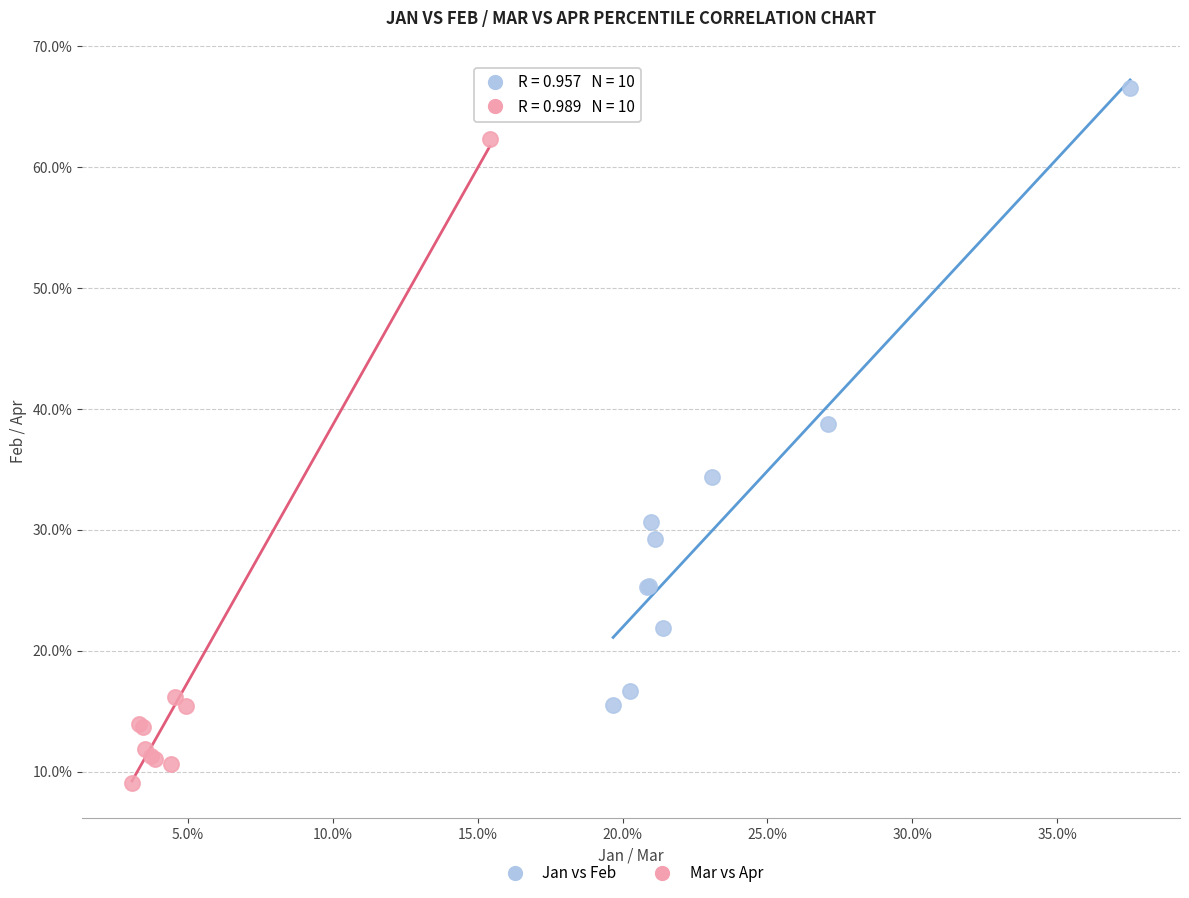

What are all the series names shown in the legend?

Jan vs Feb, Mar vs Apr